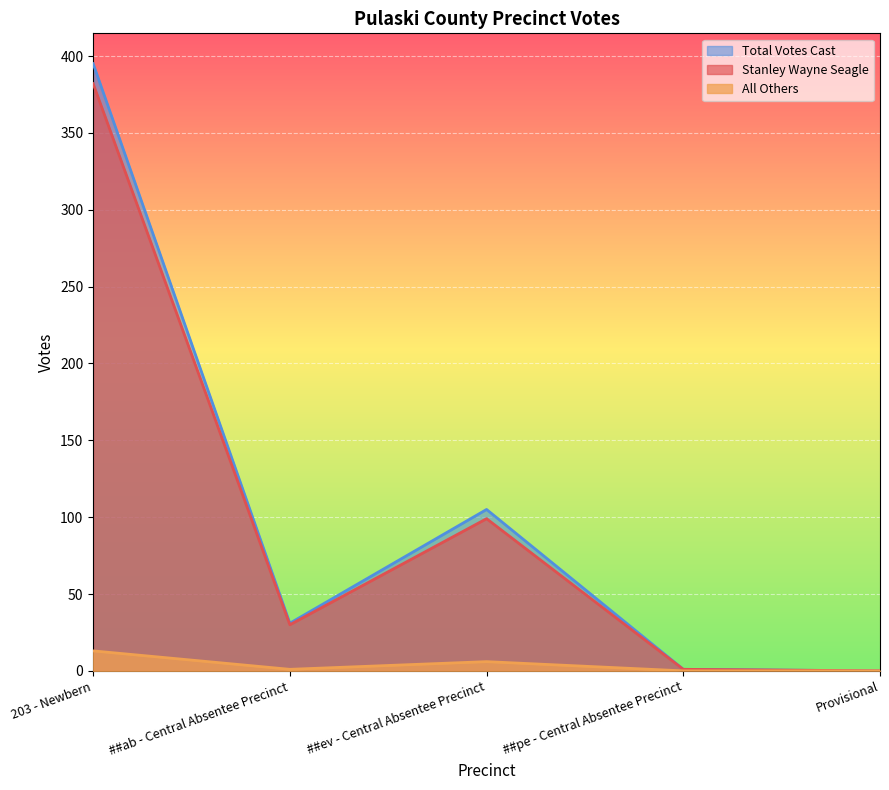

Between ##ab - Central Absentee Precinct and Provisional, which is larger?

##ab - Central Absentee Precinct